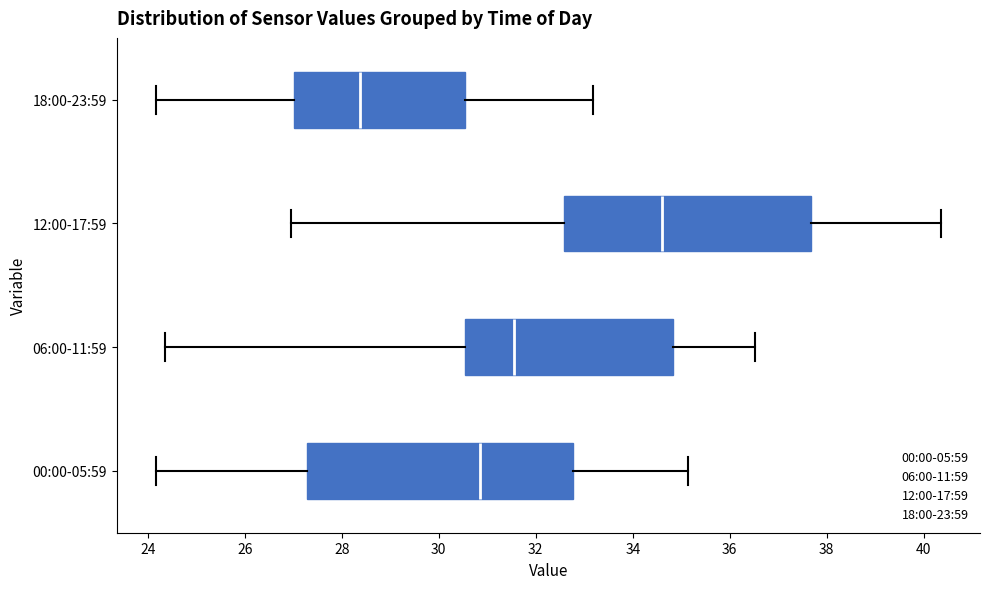

Reading bottom to top, transcribe this box plot: for each box, give where its median line is, the range the box spans, and where its two whiskers end, as read against the x-axis. The values are not printed on the chart, so give them approximately, as read against the axis.

00:00-05:59: median 30.8, box 27.2 to 32.8, whiskers 24.2 to 35.2
06:00-11:59: median 31.6, box 30.6 to 34.8, whiskers 24.4 to 36.6
12:00-17:59: median 34.6, box 32.6 to 37.6, whiskers 27.0 to 40.4
18:00-23:59: median 28.4, box 27.0 to 30.6, whiskers 24.2 to 33.2